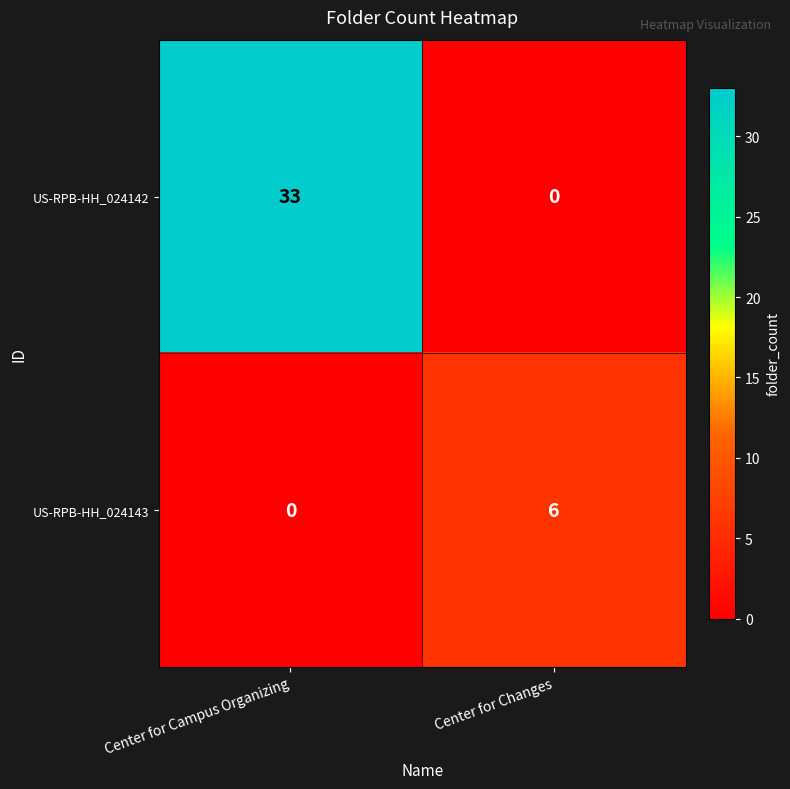

What is the sum of the US-RPB-HH_024143 values at Center for Changes and Center for Campus Organizing?

6